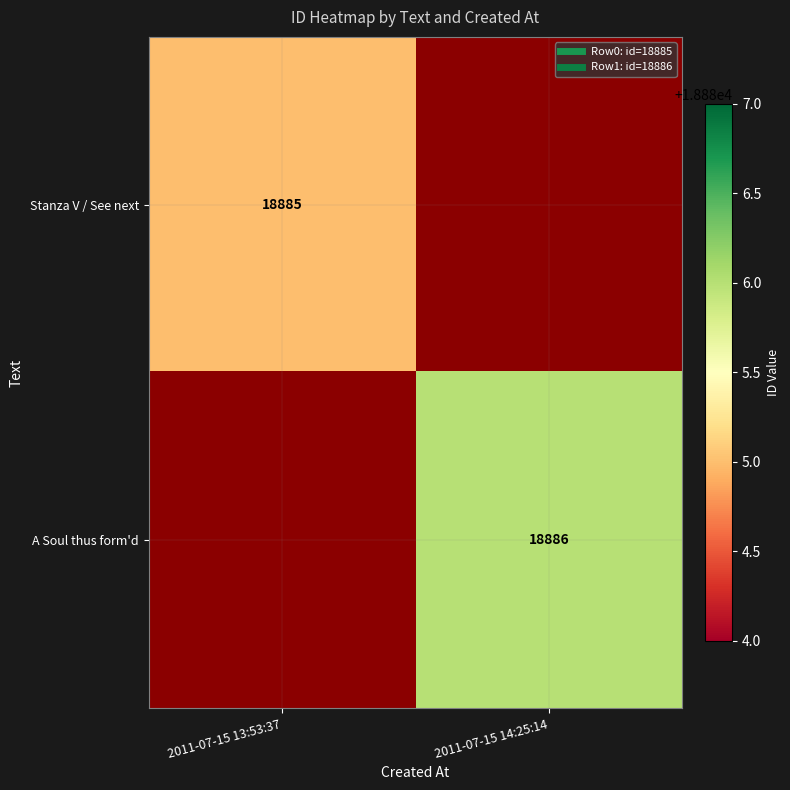

At how many categories does at least one series exceed 18885?

1